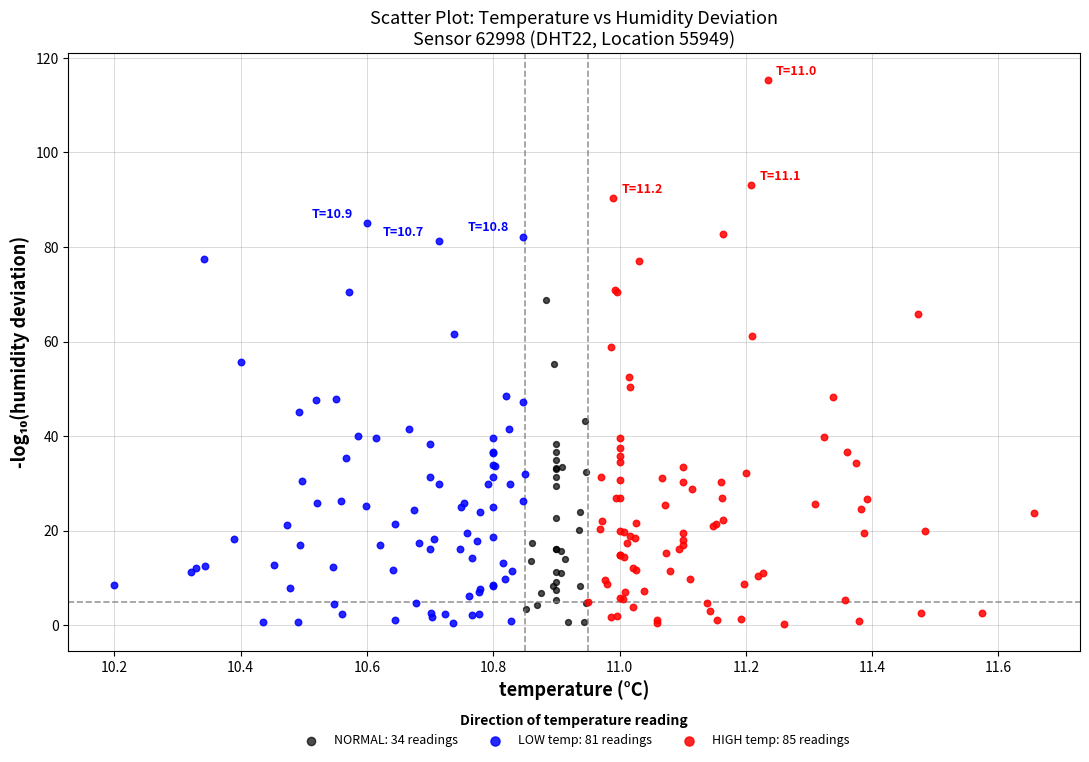

Which series has the largest Y range (max minus min)?

HIGH temp: 85 readings